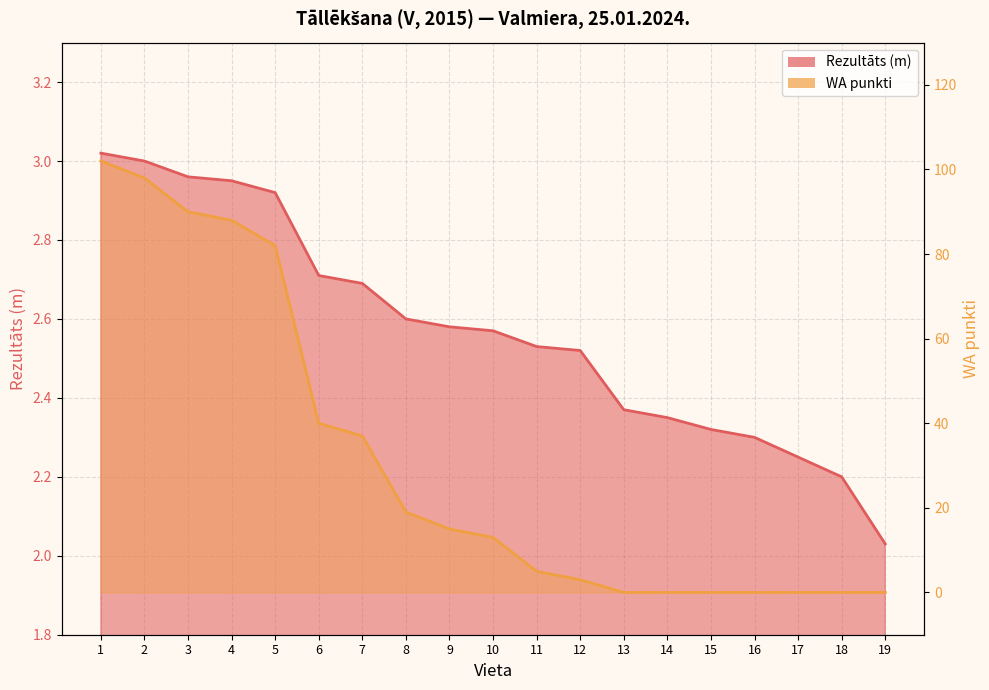

Rank the series by their maximum value, from highest to lowest.

WA punkti, Rezultāts (m)